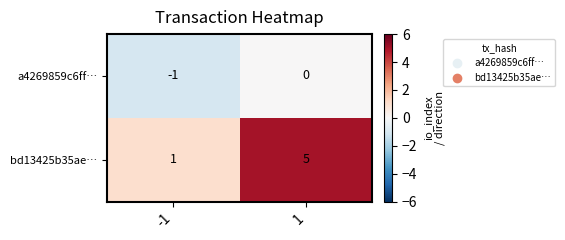

Which series has the largest total across all categories?

bd13425b35ae…